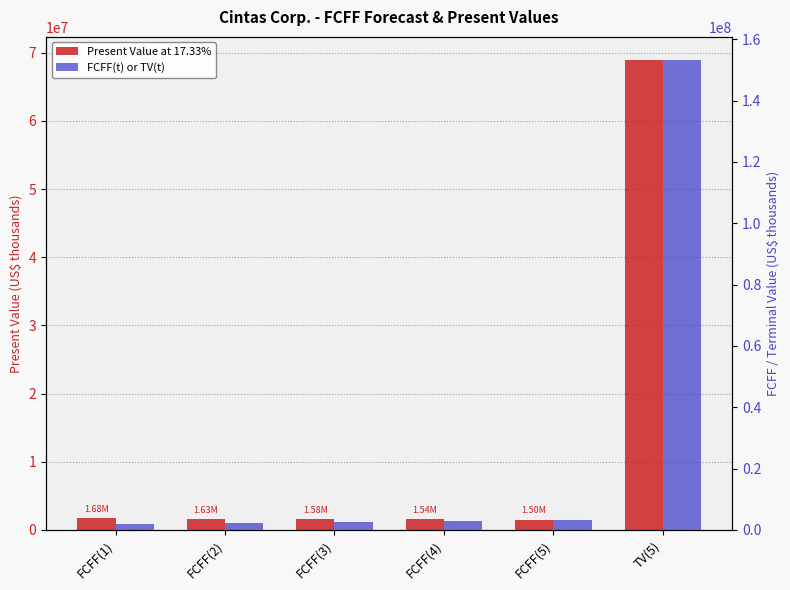

What is the sum of the Present Value at 17.33% values at FCFF(3) and TV(5)?

70454395